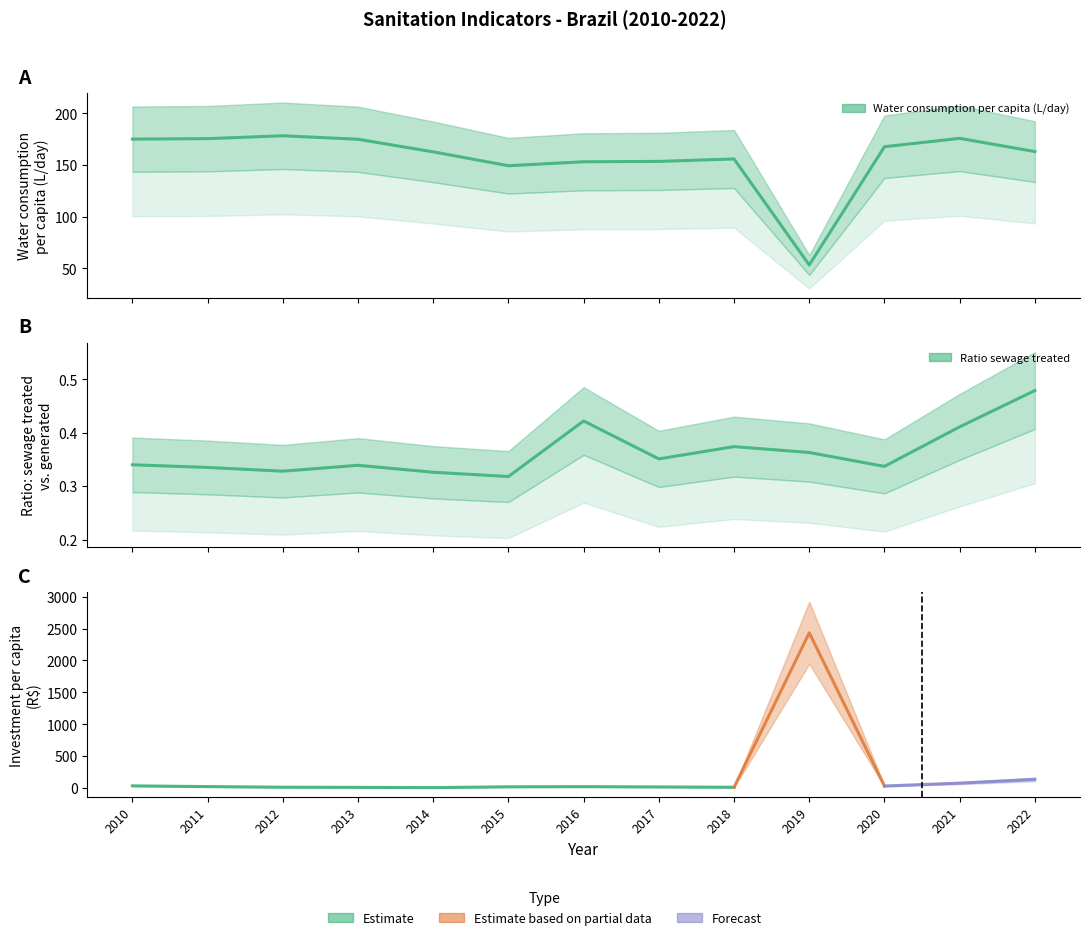

True or false: Water consumption per capita (L/day) and Ratio sewage treated cross at least once.

False